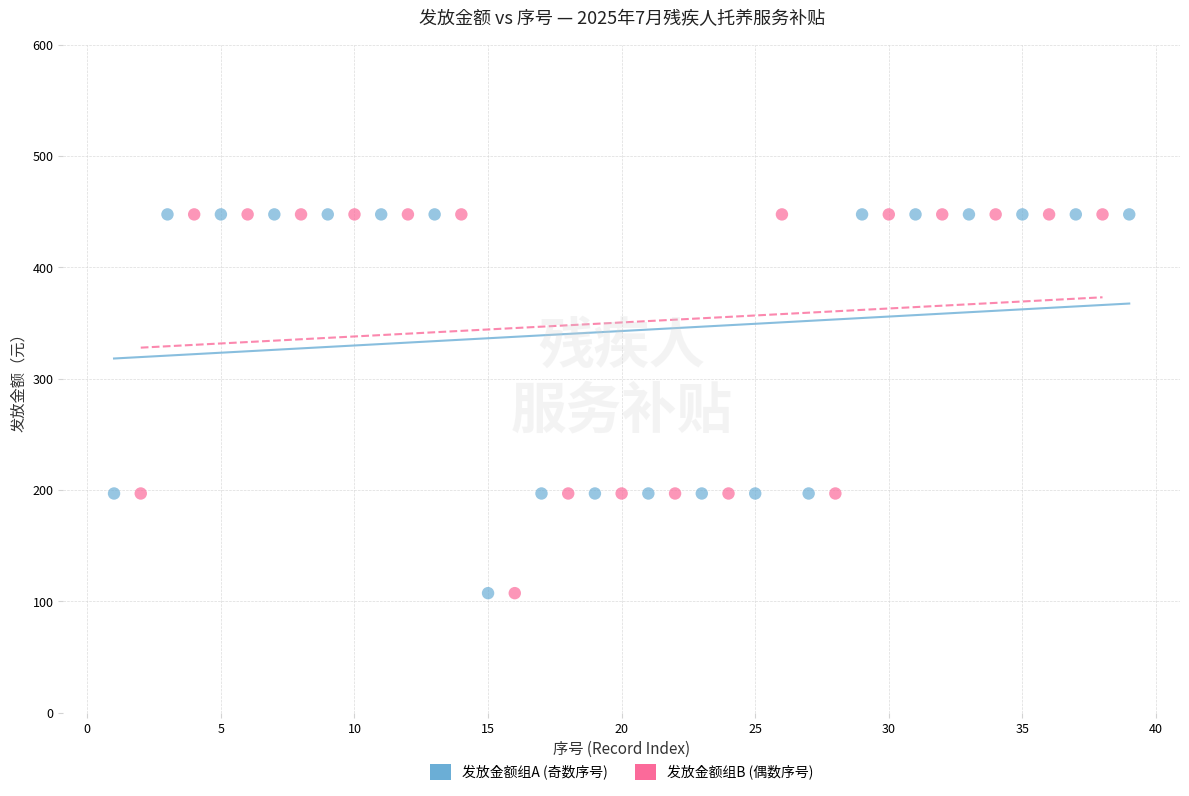

What are all the series names shown in the legend?

发放金额组A (奇数序号), 发放金额组B (偶数序号)